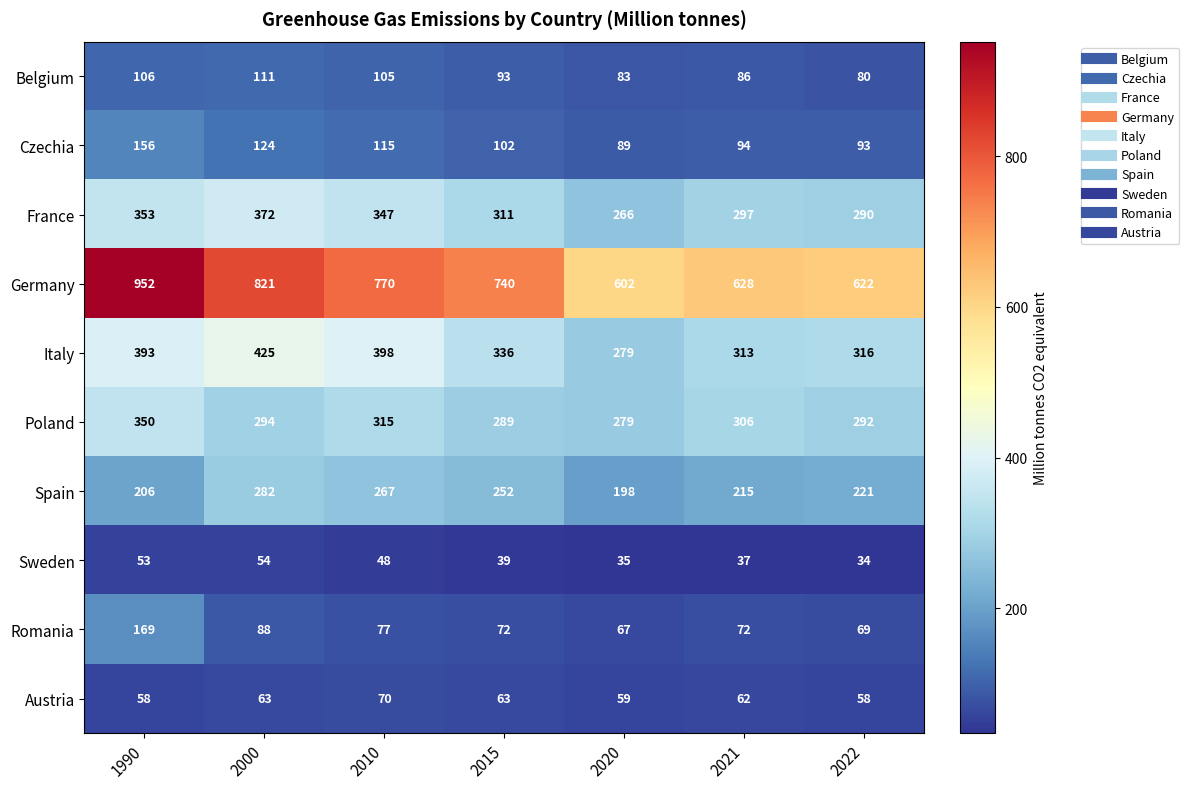

What value does the Belgium series have at 2021, to the nearest 10?

90